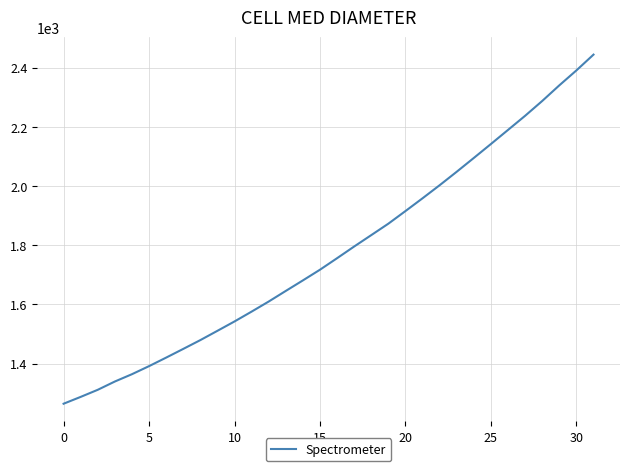

What is the sum of all values?

56895.8